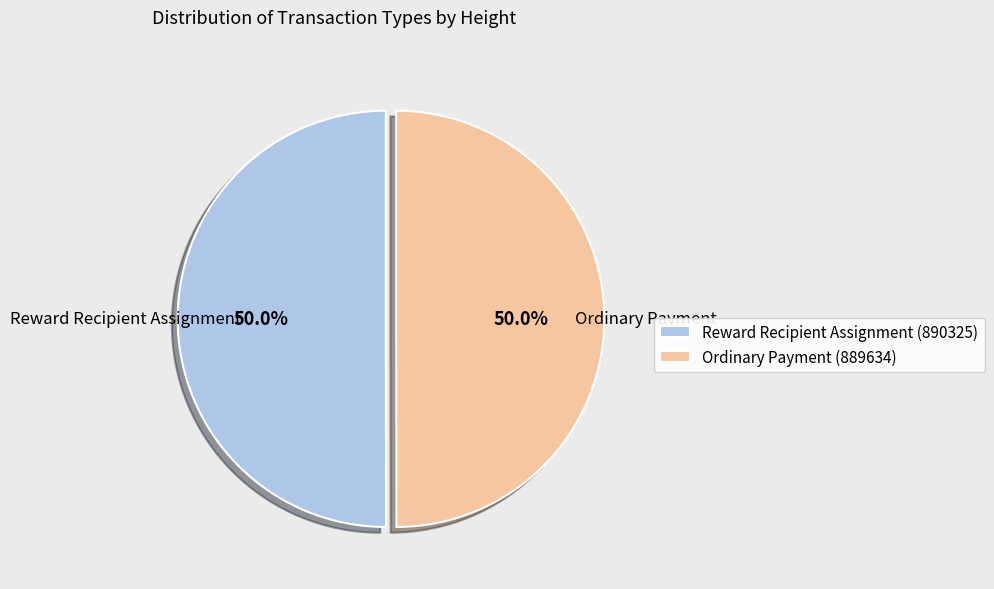

Do Ordinary Payment (889634) and Reward Recipient Assignment (890325) together represent more than half of the pie?

Yes